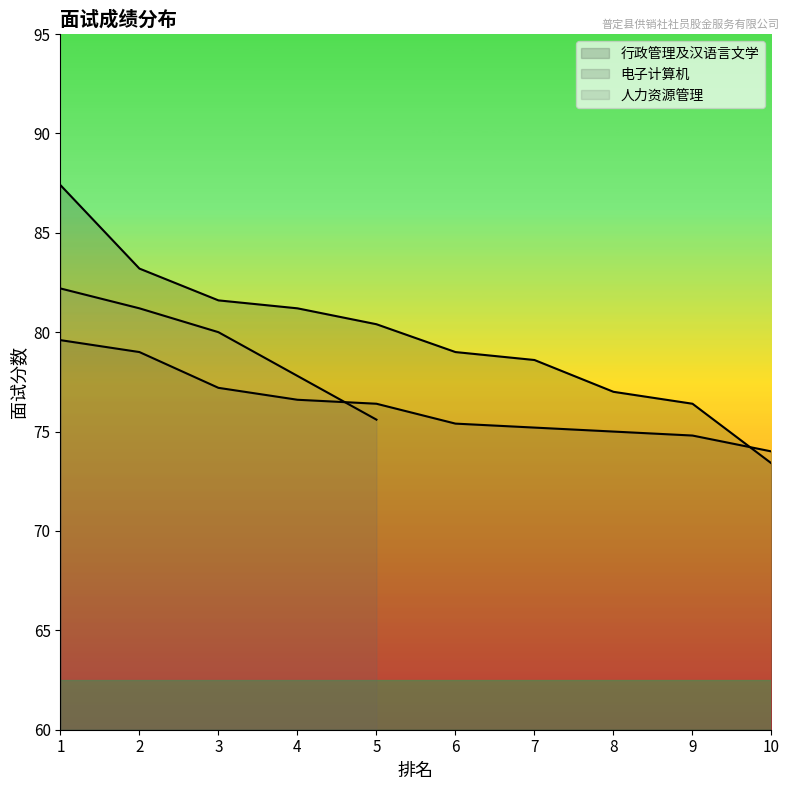

At which label is 行政管理及汉语言文学 closest to 80?

5